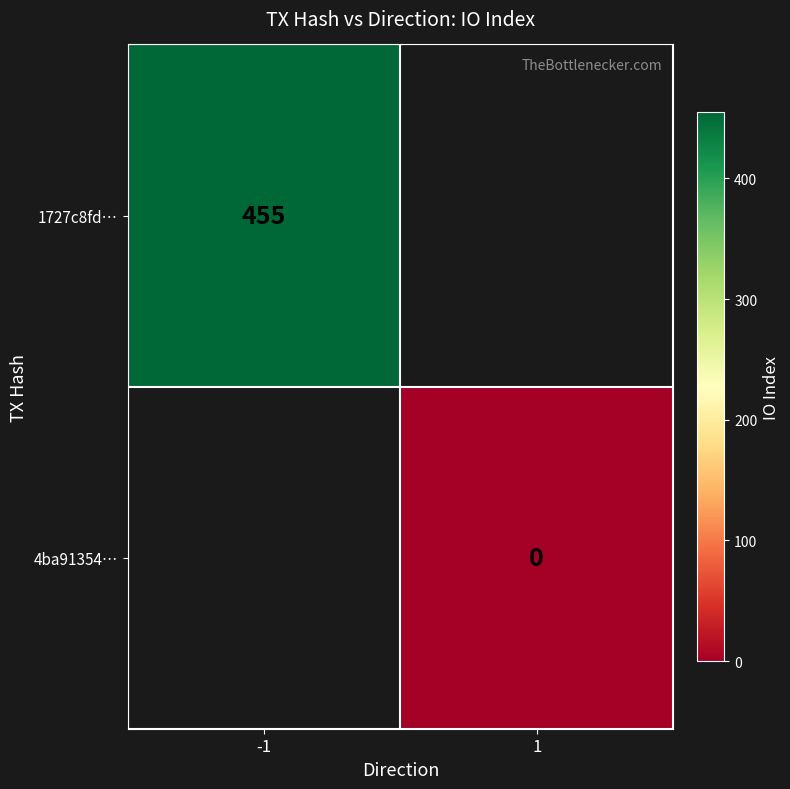

Count the number of data series in this chart.

2